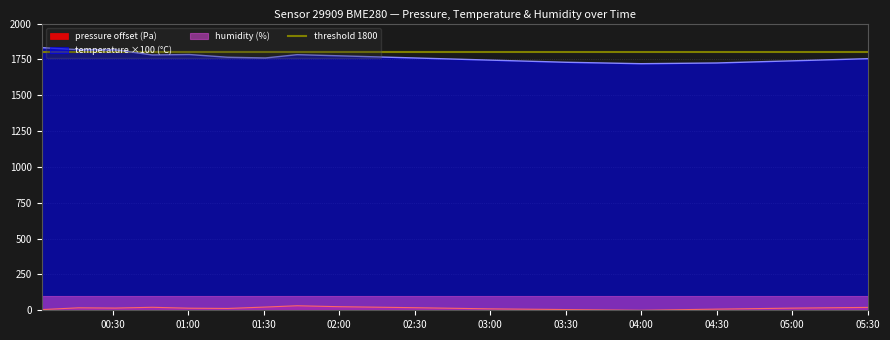

The temperature ×100 (°C) series shows 2316.0 at 02:00. True or false?

False